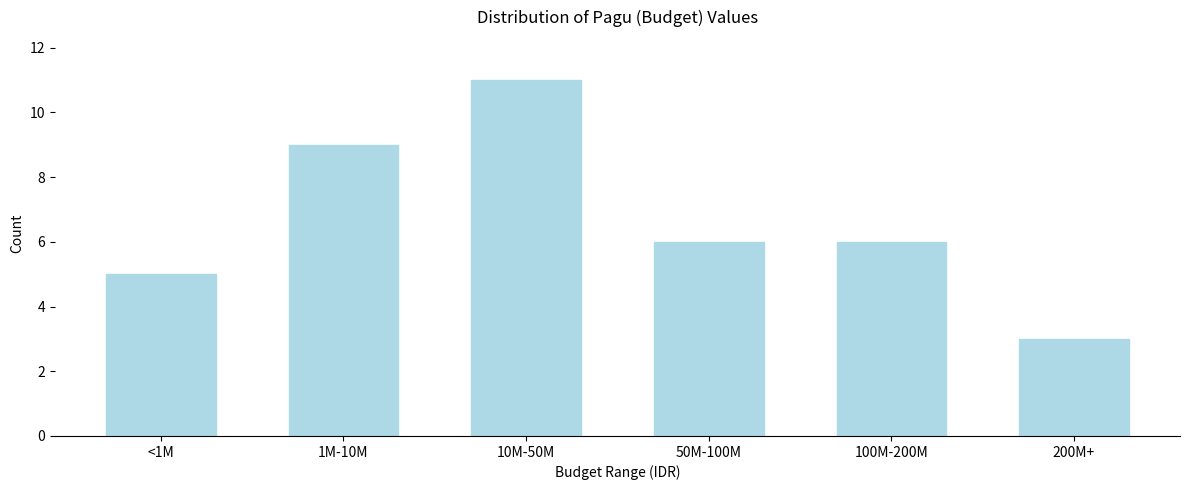

Reading left to right, transcribe all the data shown in this chart.

5	9	11	6	6	3